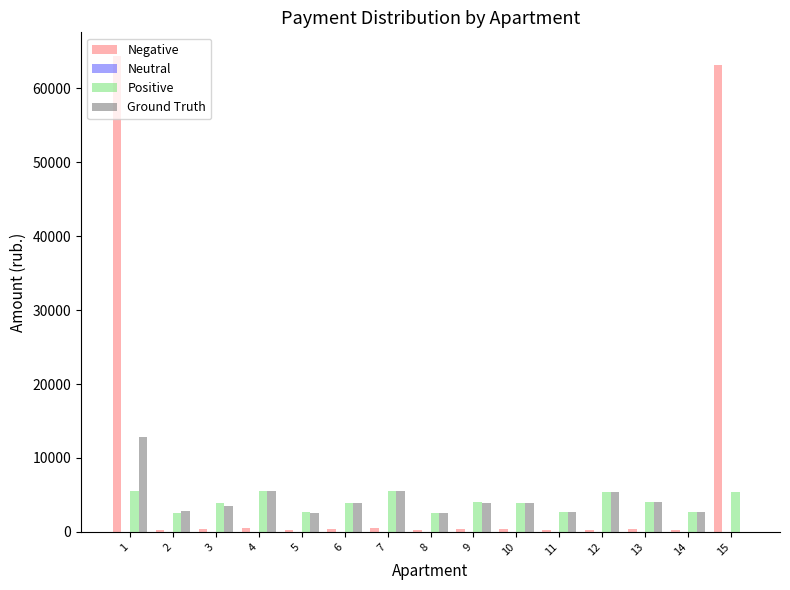

Which series has the largest total across all categories?

Negative